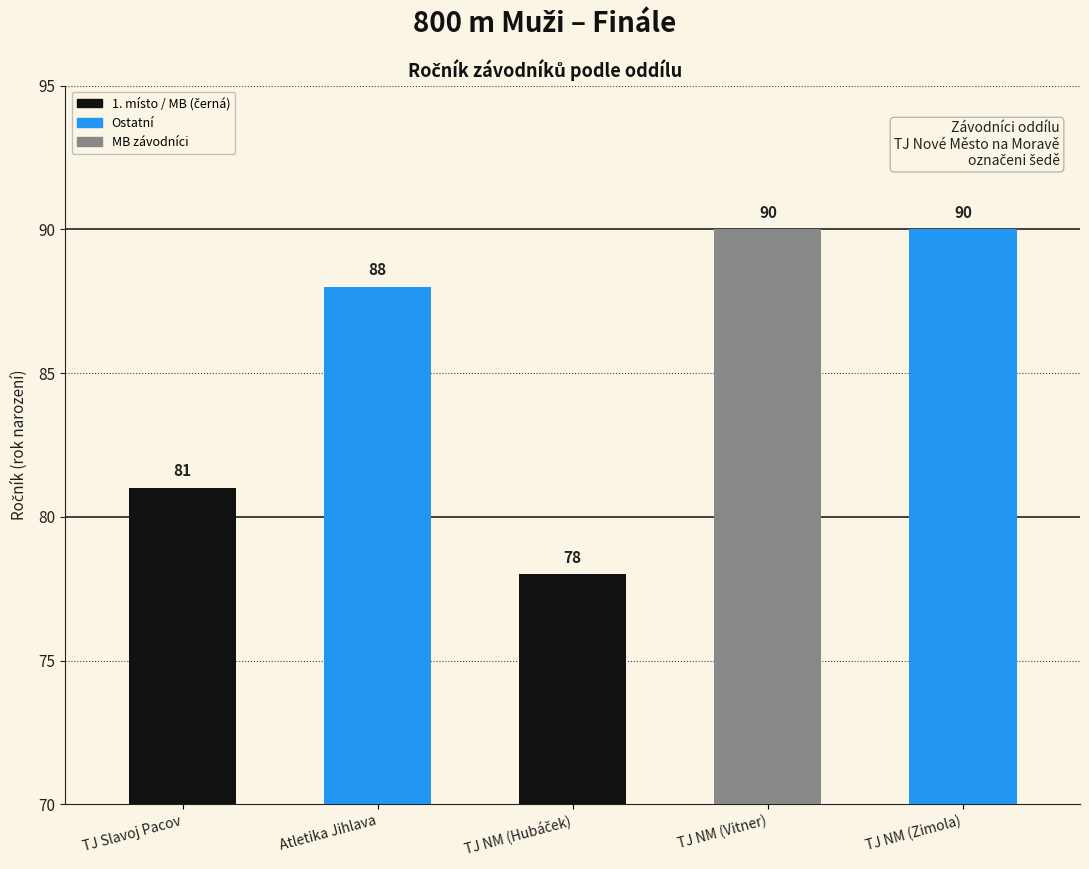

What is the sum of all values?

427